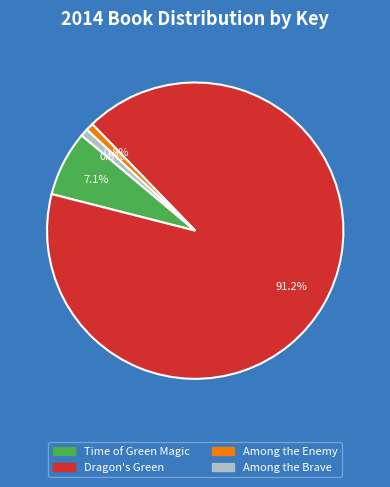

Do Among the Enemy and Dragon's Green together represent more than half of the pie?

Yes